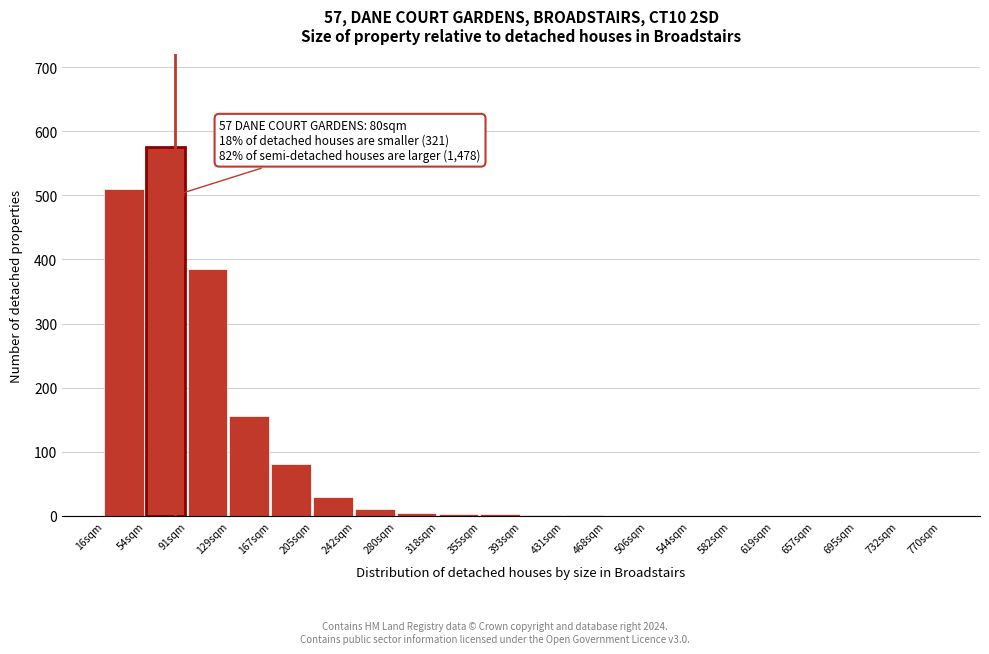

What is the sum of all values?

1757